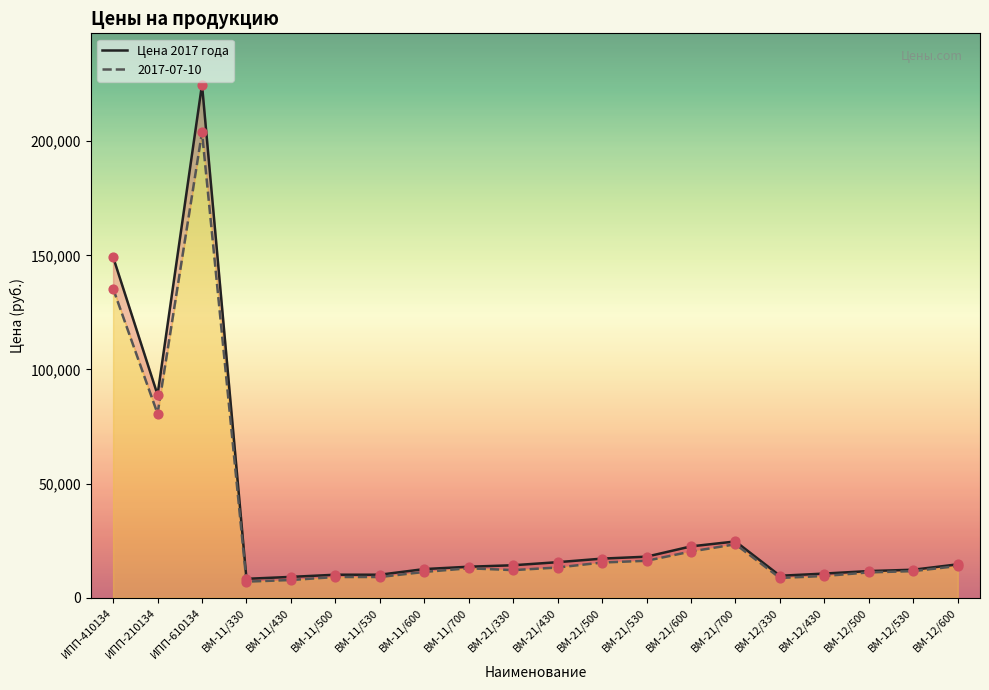

What is the change in value from ВМ-12/500 to ВМ-12/530?

+583